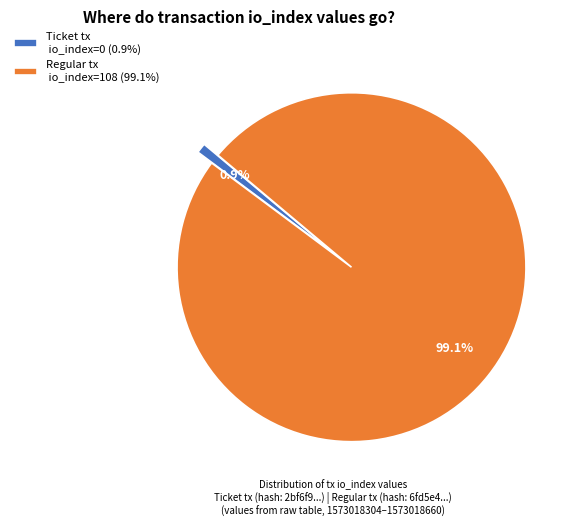

Which category has the smallest portion of the pie?

Ticket tx io_index=0 (0.9%)